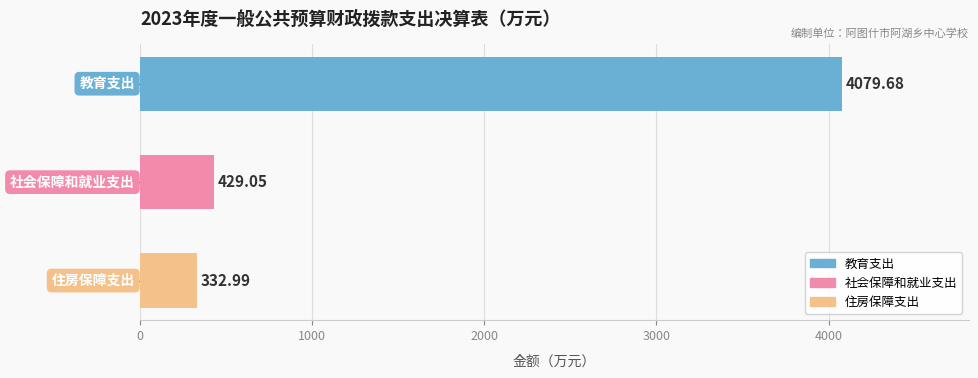

What is the average value?

1613.9